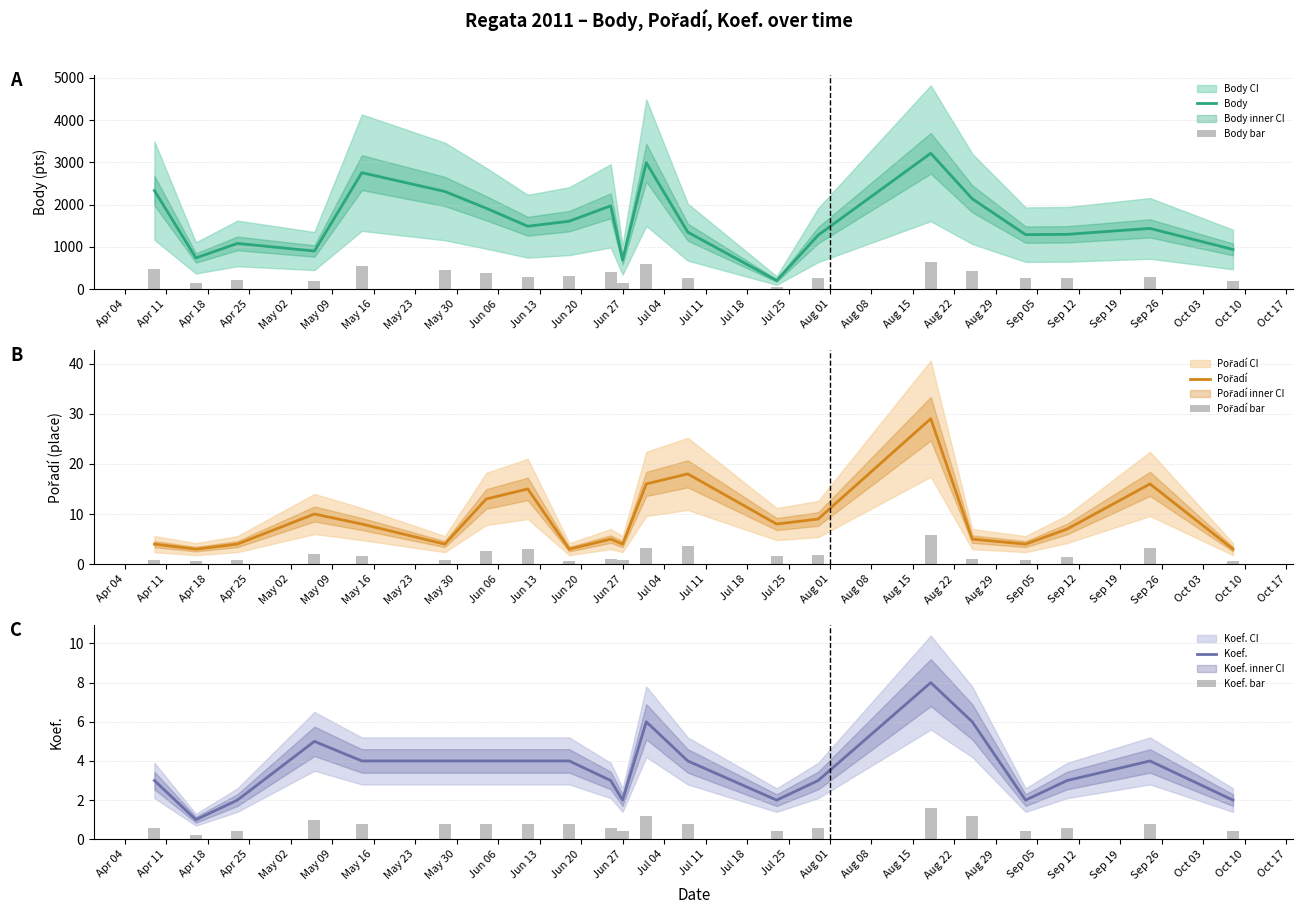

What is the minimum value for Body?

202